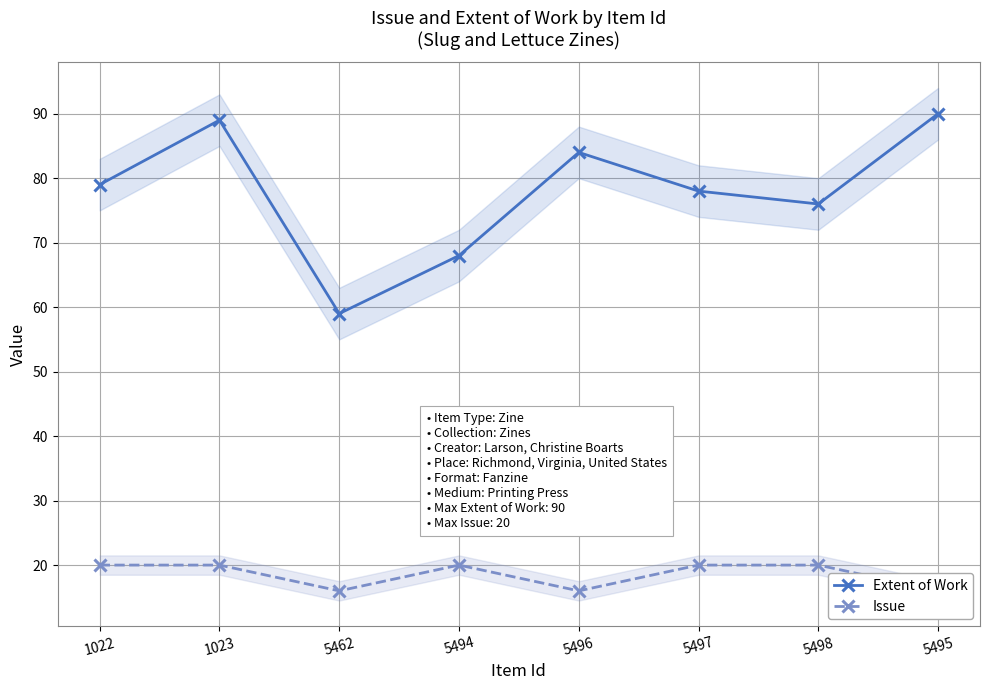

True or false: Extent of Work and Issue cross at least once.

False